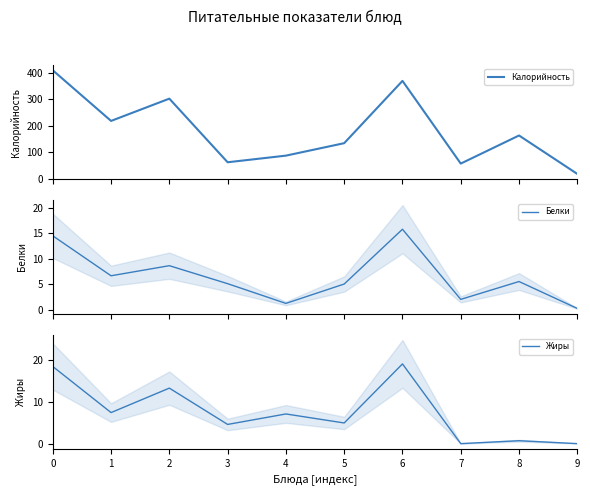

What is the value of the Белки point at the 9th from the left?

5.5